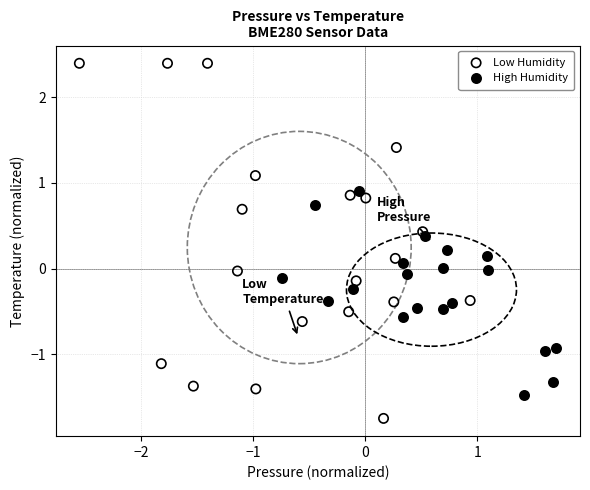

Which series reaches the maximum Y coordinate?

Low Humidity